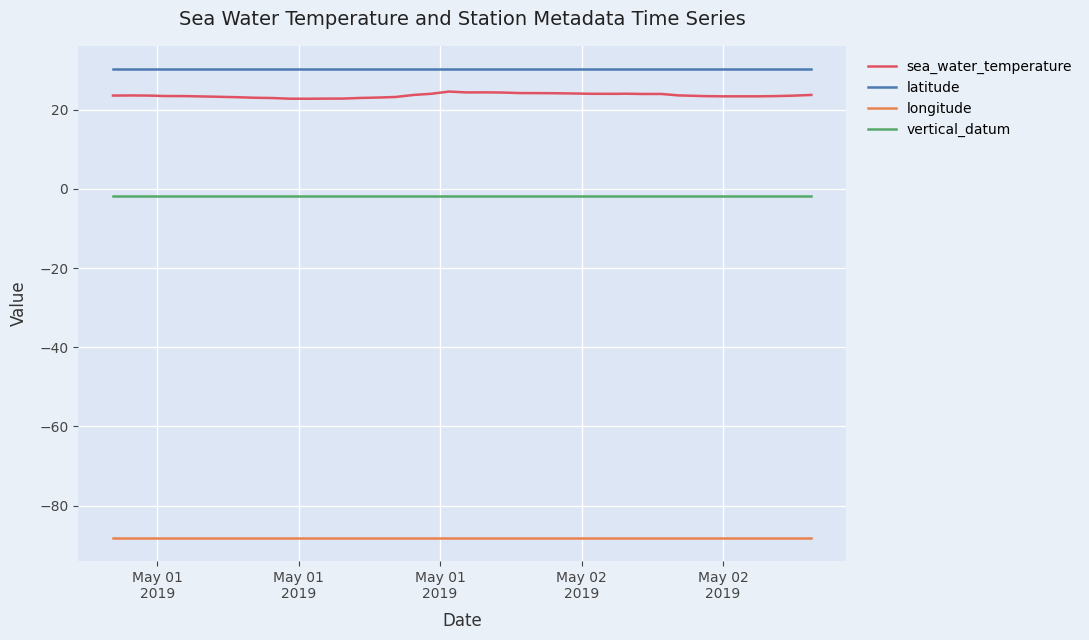

Which series has the largest range (max minus min)?

sea_water_temperature